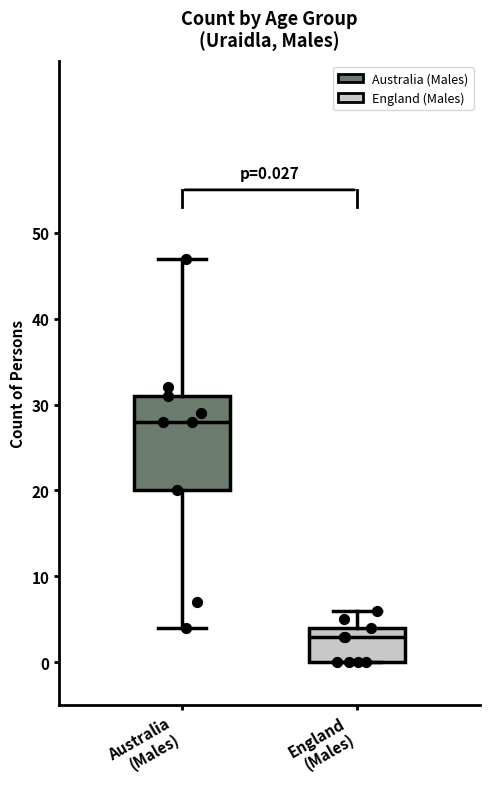

Which box has the lowest median line?

England (Males)